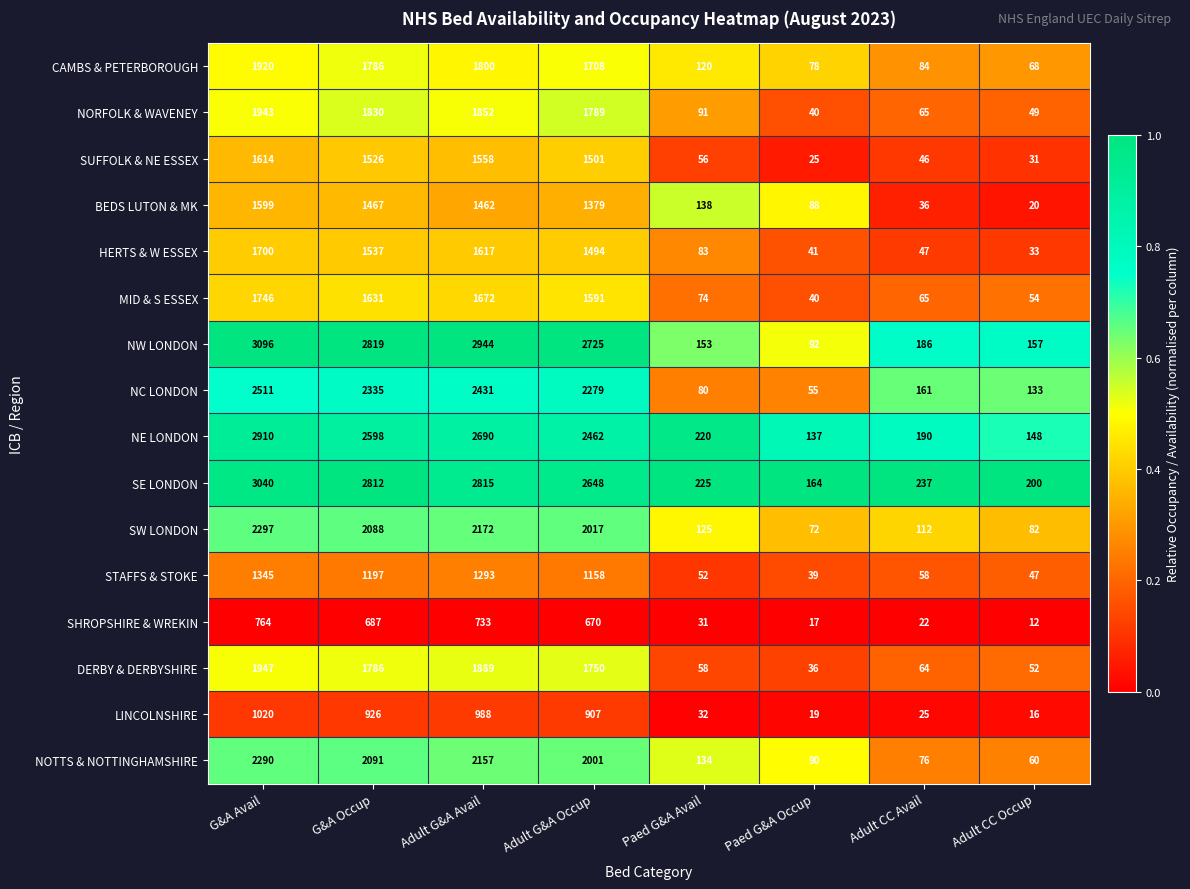

What is the sum of all MID & S ESSEX values?

6873